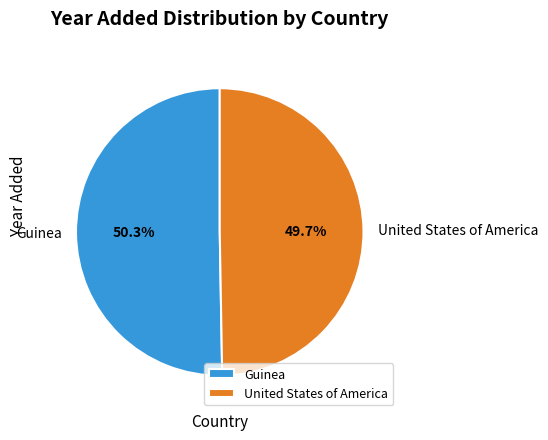

Rank the categories by value from highest to lowest.

Guinea, United States of America